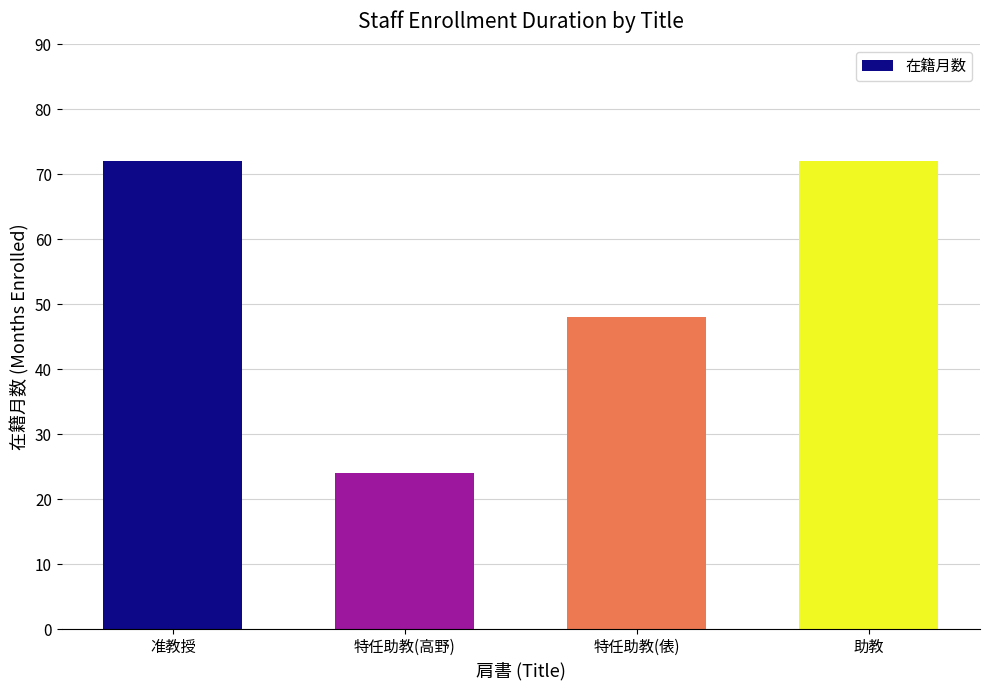

What is the value of the 1st bar from the left?

72